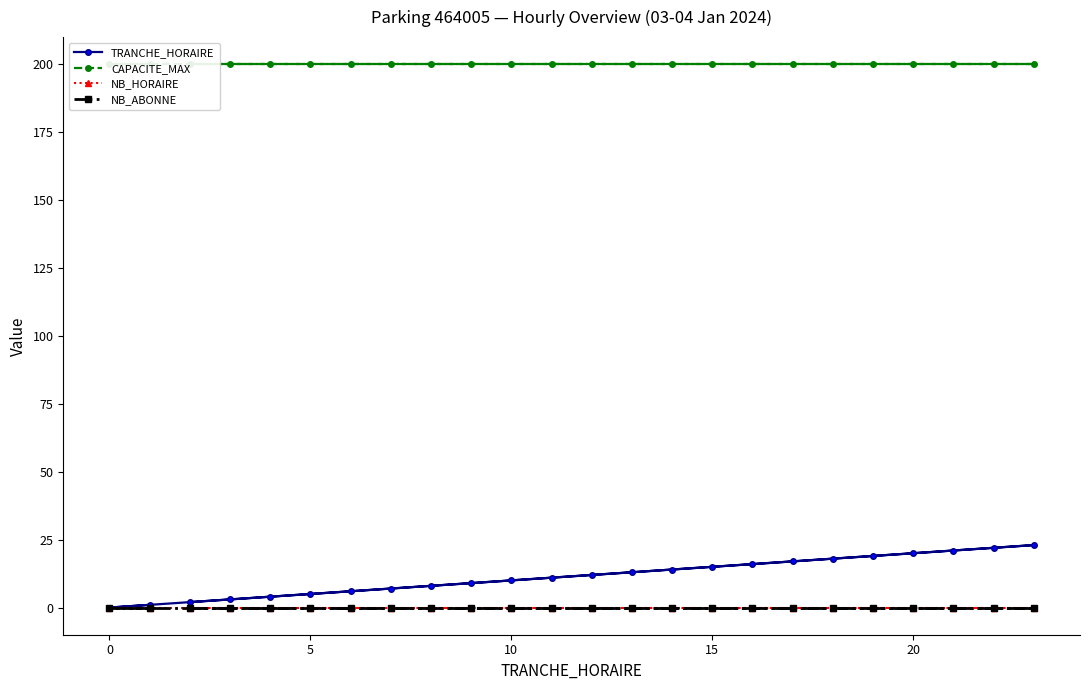

Which series has the largest total across all categories?

CAPACITE_MAX